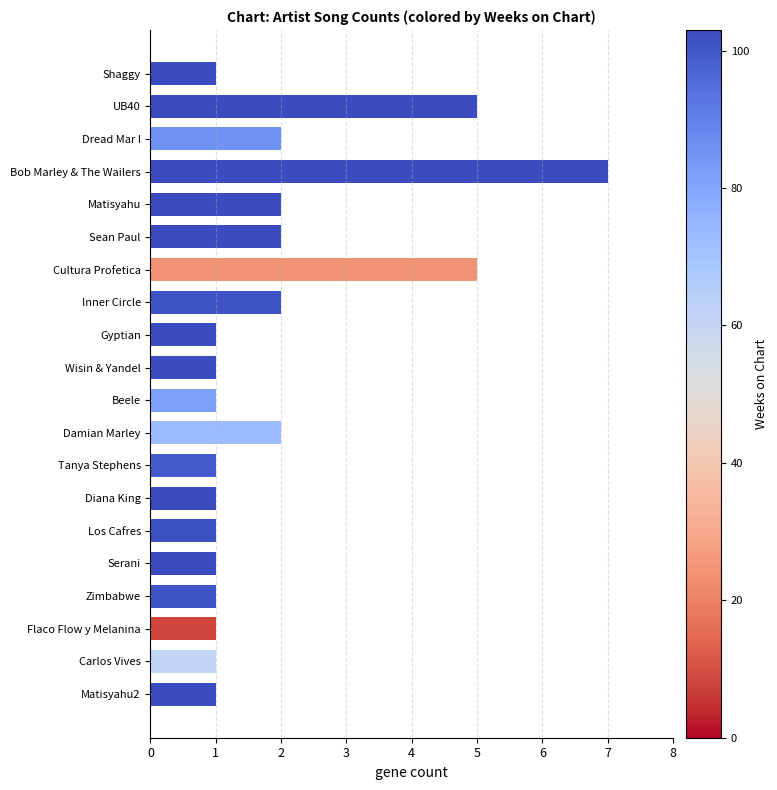

What is the label of the 12th bar from the top?

Damian Marley